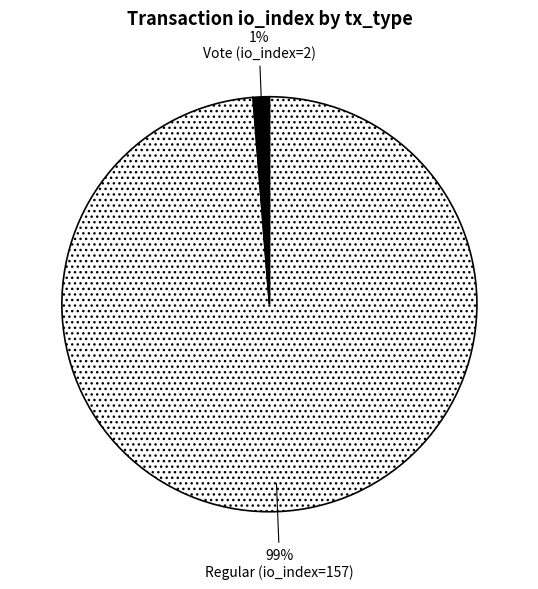

What percentage is the Vote (io_index=2) slice, to the nearest percent?

1%